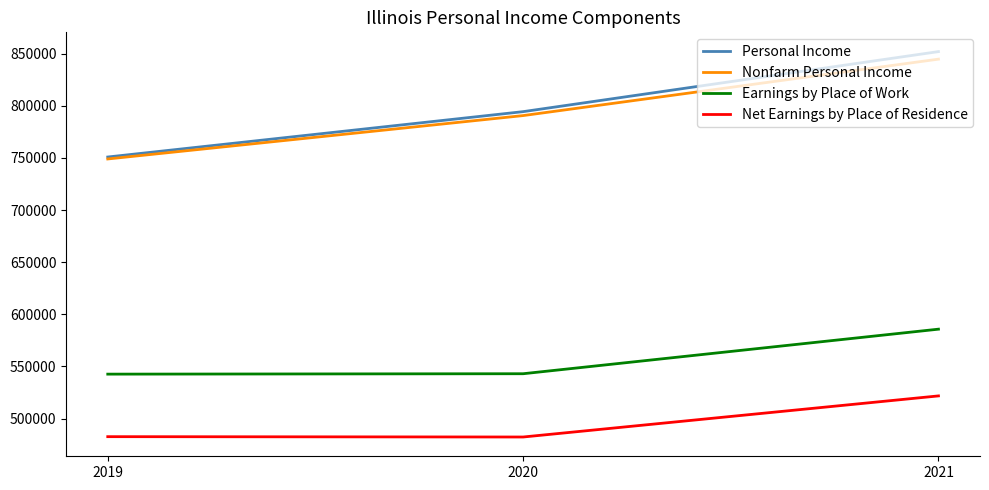

Is this an area chart (filled region under the line)?

No